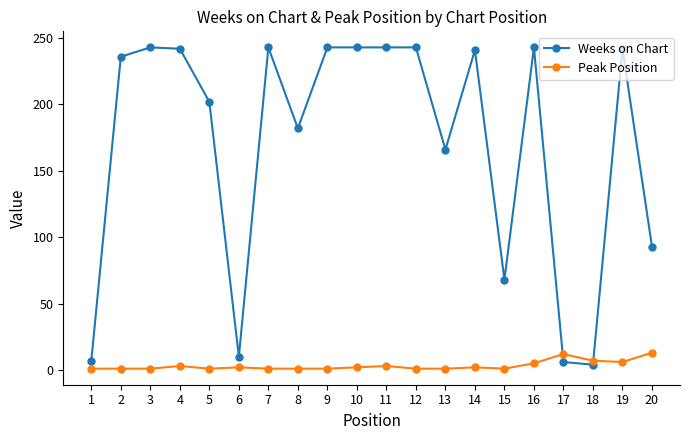

Which series has the largest range (max minus min)?

Weeks on Chart